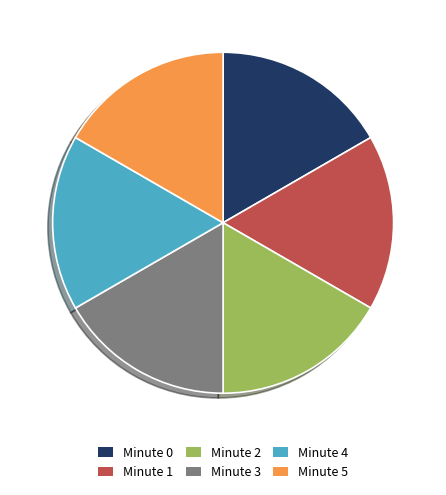

Approximately how many times larger is the value at Minute 5 compared to Minute 3?

1.0